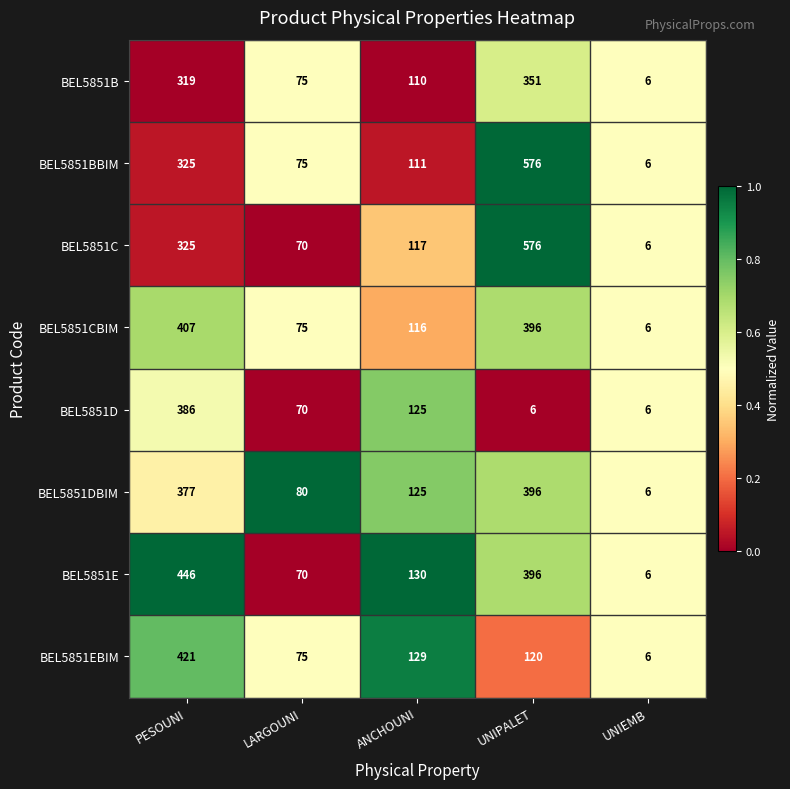

What is the sum of all BEL5851BBIM values?

1093